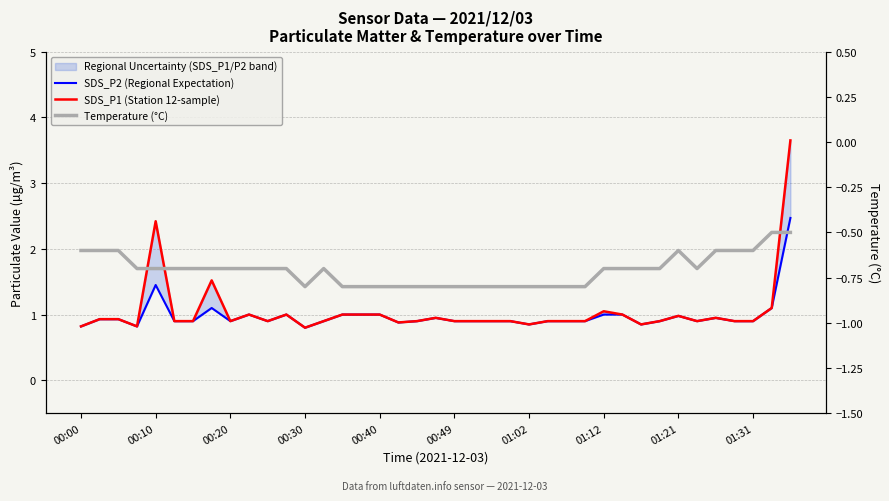

What is the difference between the maximum and second lowest values in the Temperature (°C) series?

0.3